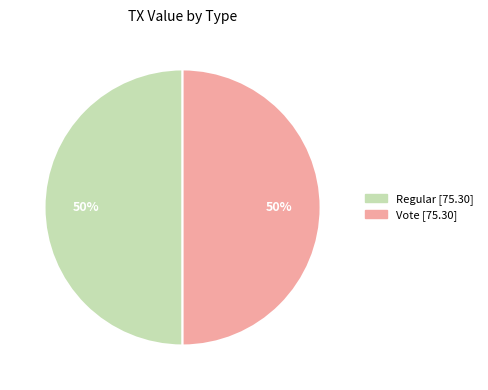

To the nearest percent, what is the average slice percentage?

50%